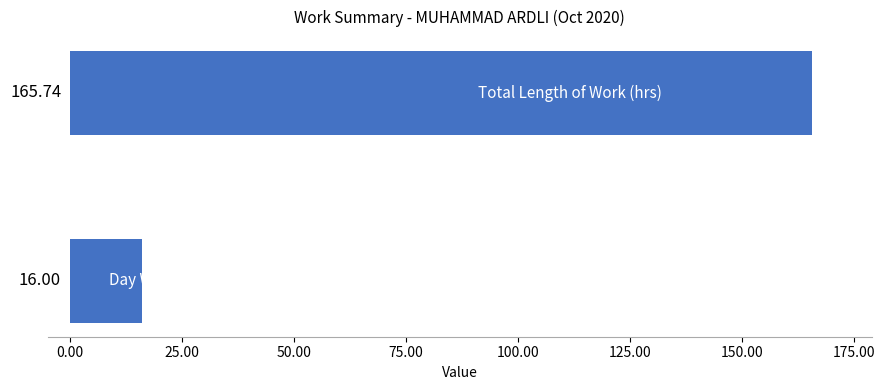

Are the bars horizontal?

Yes